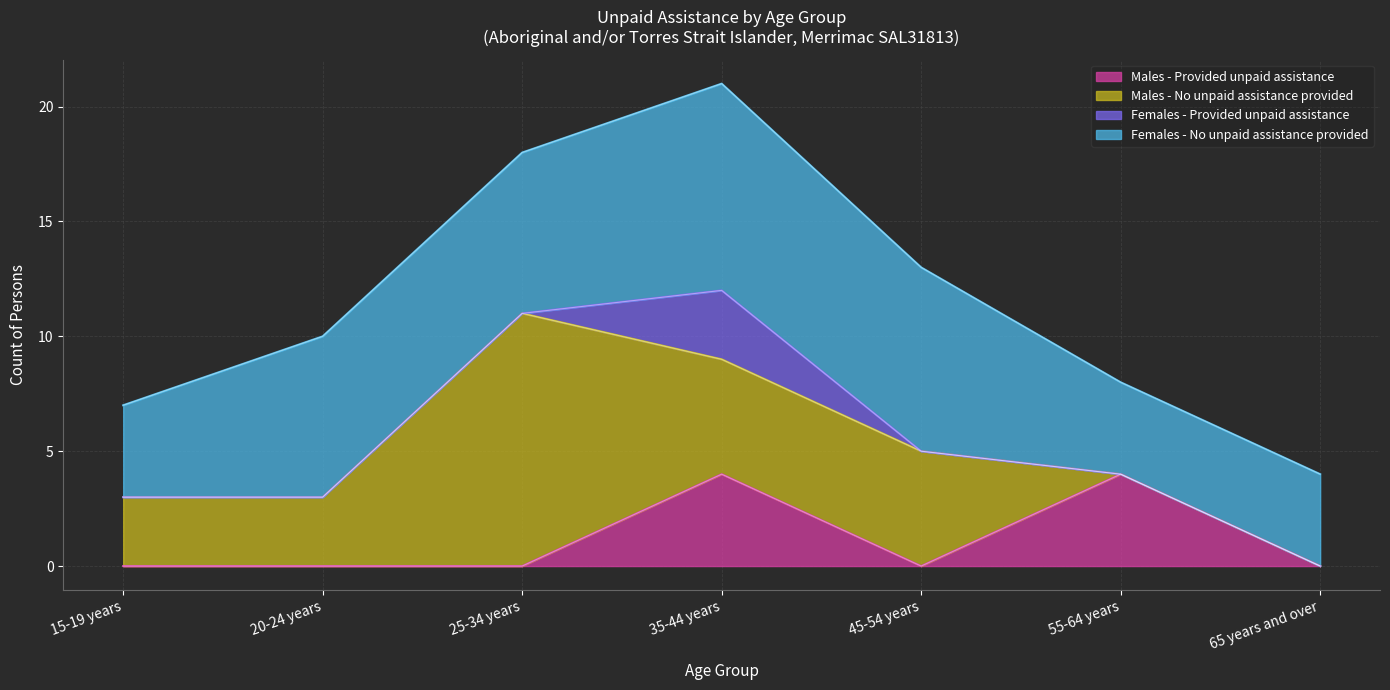

How many values in the Females - Provided unpaid assistance series exceed 0?

1